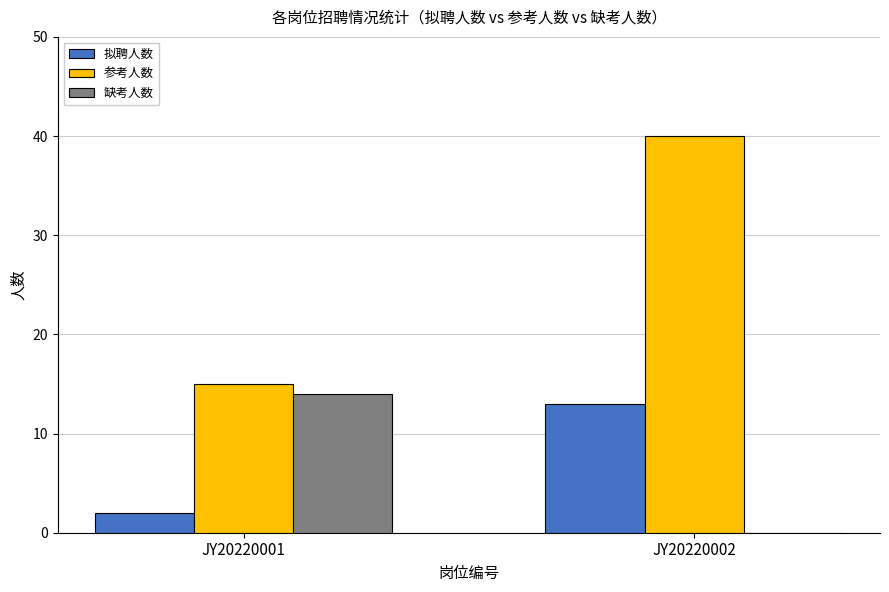

Reading left to right, list all the values displayed in this chart.

拟聘人数: 2	13
参考人数: 15	40
缺考人数: 14	0